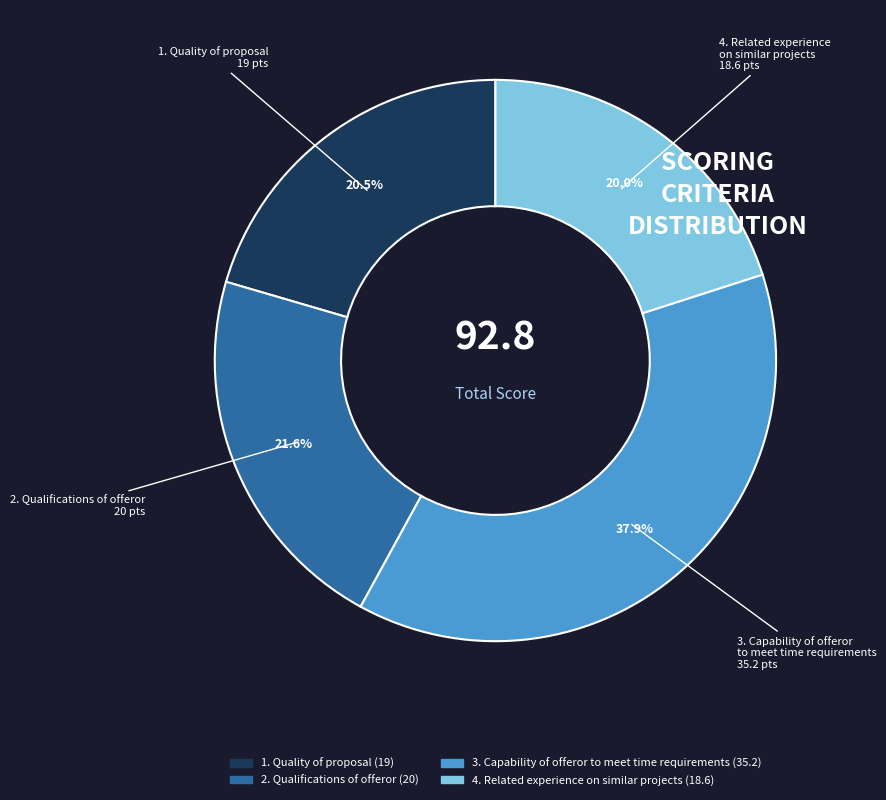

Between 1. Quality of proposal and 2. Qualifications of offeror, which is larger?

2. Qualifications of offeror